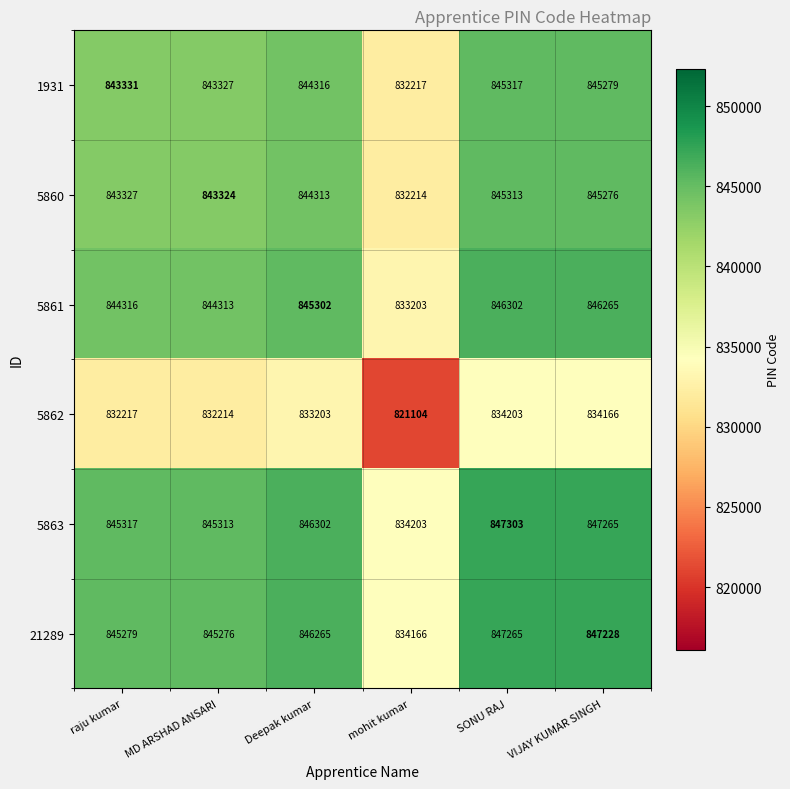

What is the difference between the 5862 values at MD ARSHAD ANSARI and raju kumar?

3